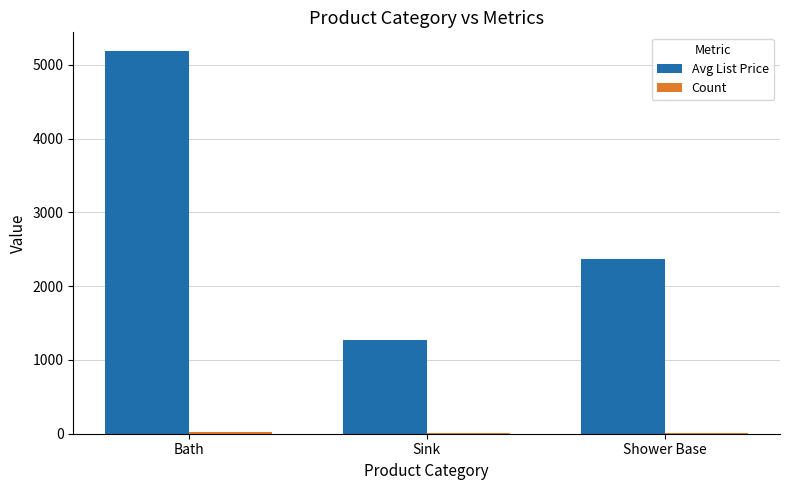

How many series are shown in this chart?

2